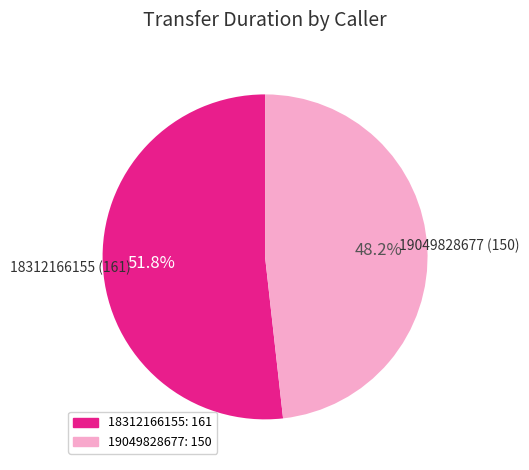

Approximately how many times larger is the value at 19049828677 compared to 18312166155?

0.9